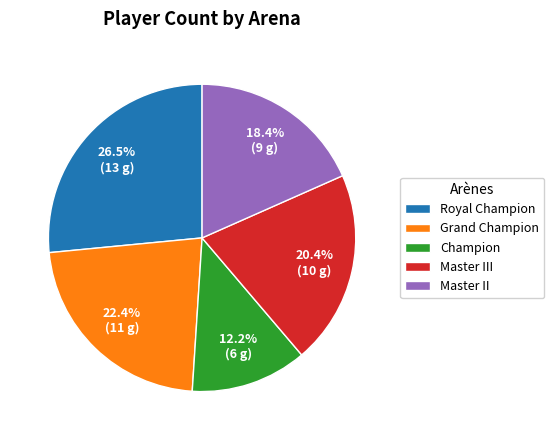

True or false: Champion accounts for 26% of the total.

False